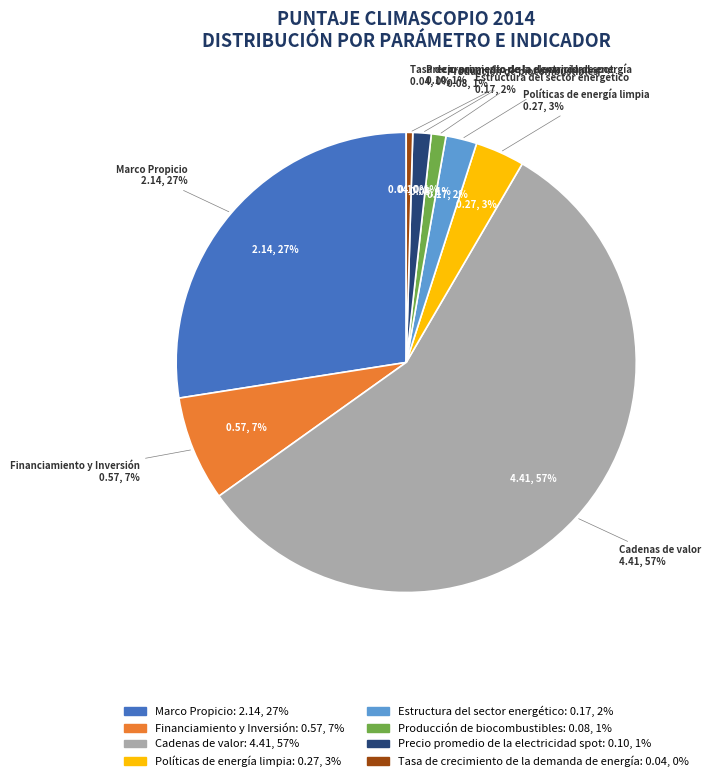

Is the sum of Estructura del sector energético and Tasa de crecimiento de la demanda de energía greater than half?

No